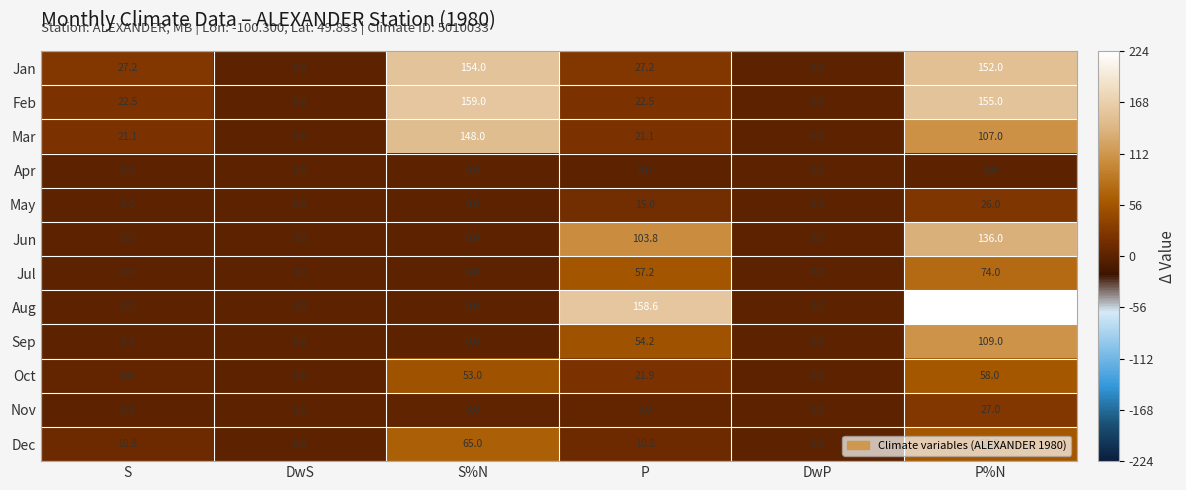

True or false: Aug has a value of 0.0 at S.

True